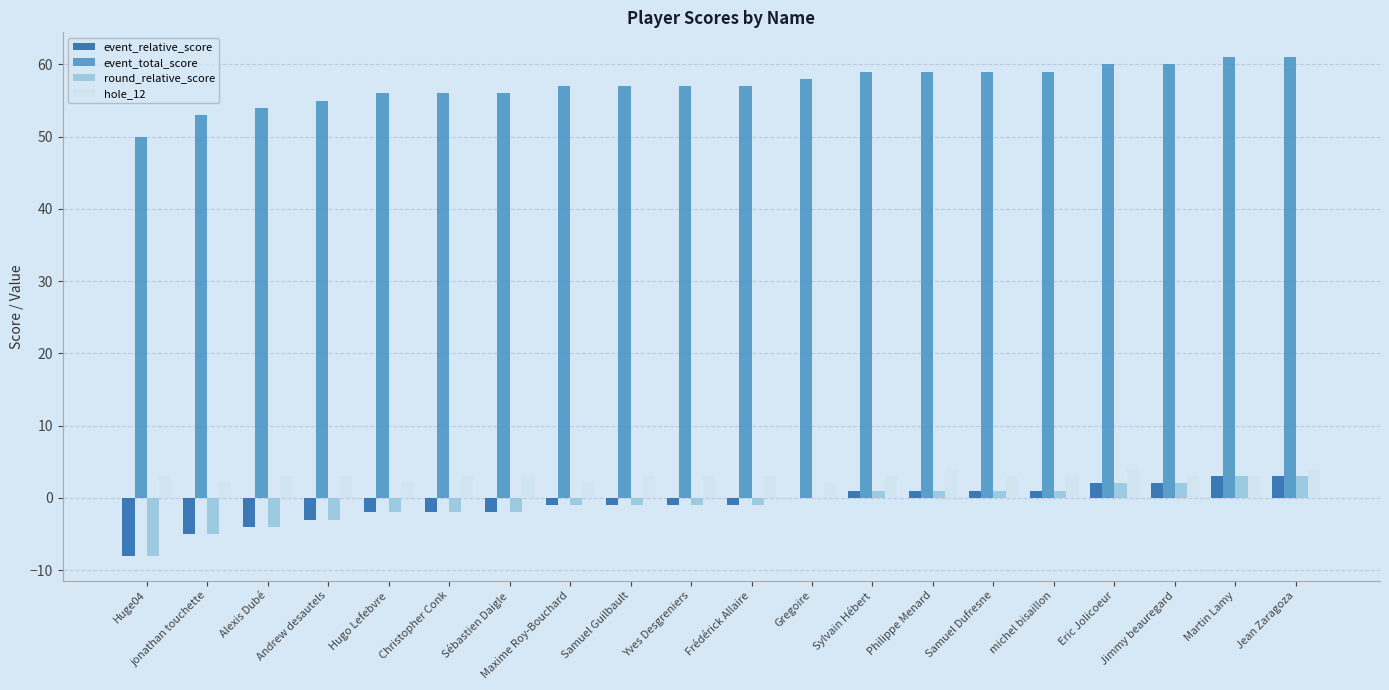

What are all the series names shown in the legend?

event_relative_score, event_total_score, round_relative_score, hole_12